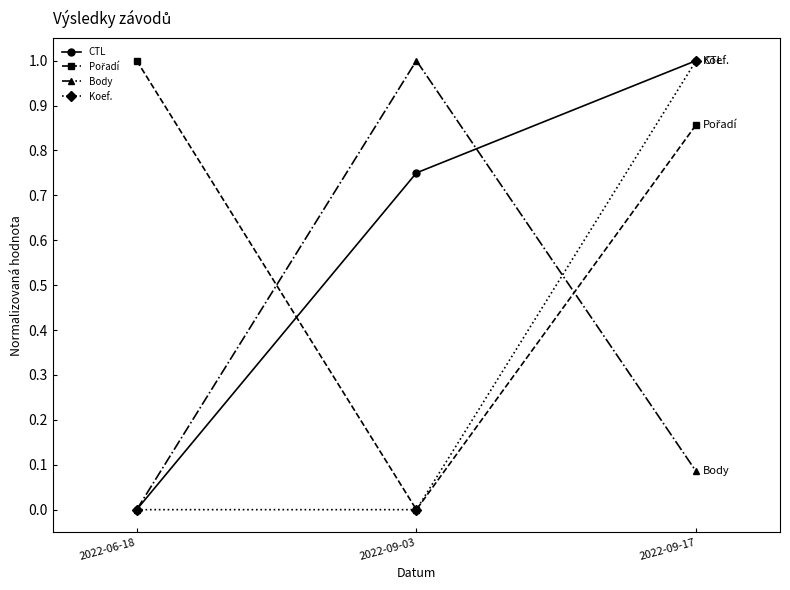

What is the label of the 1st point from the left?

2022-06-18